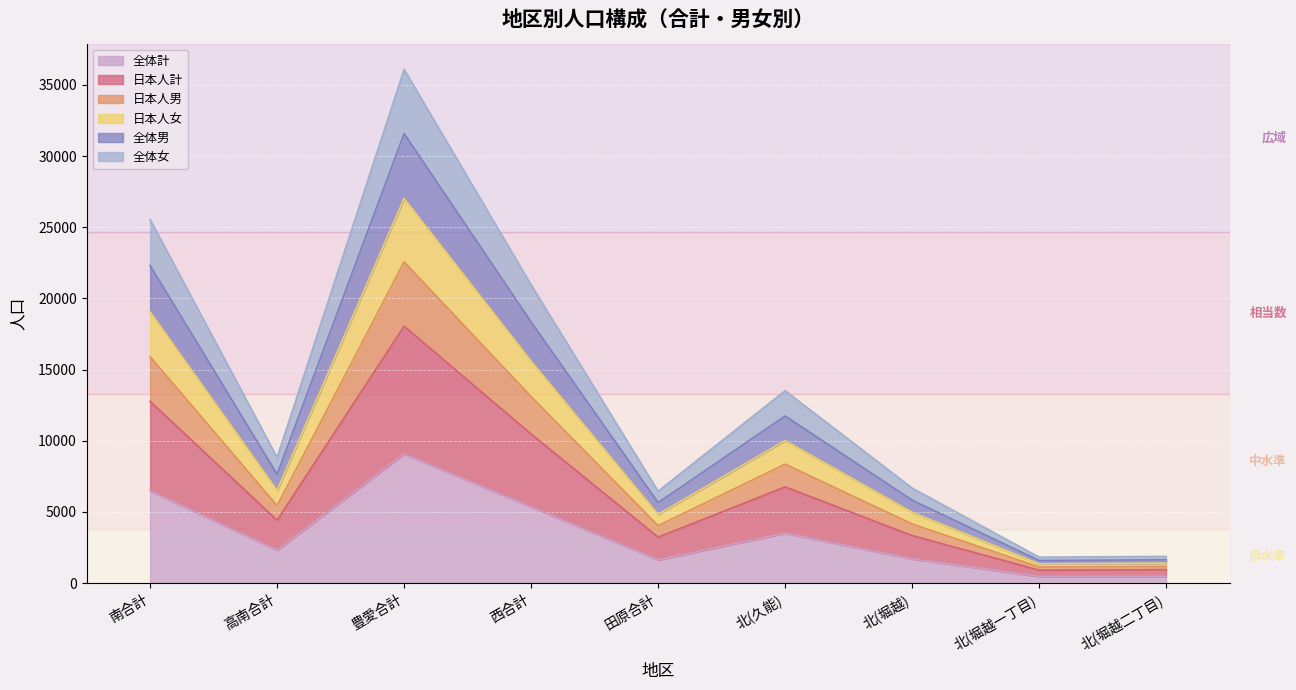

True or false: 全体男 has more than 0 interior local peaks.

True